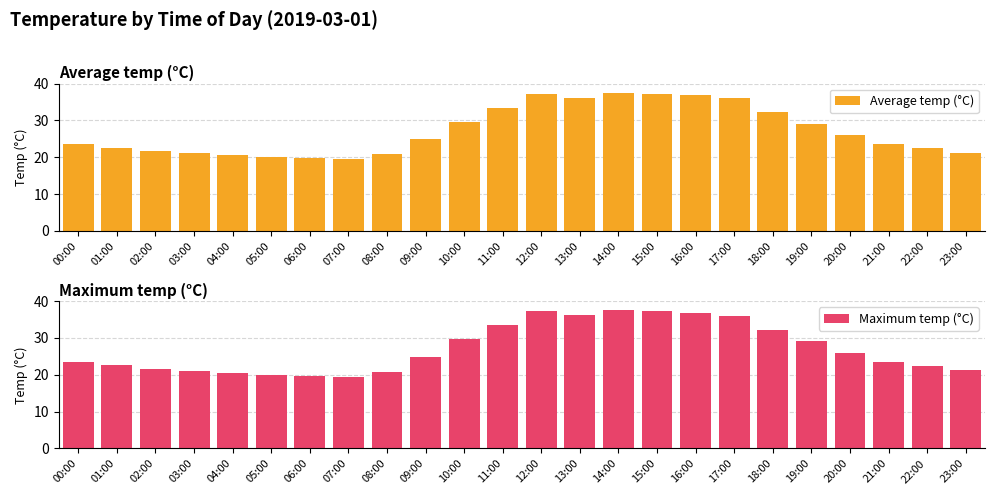

What is the label of the 2nd bar from the right?

22:00